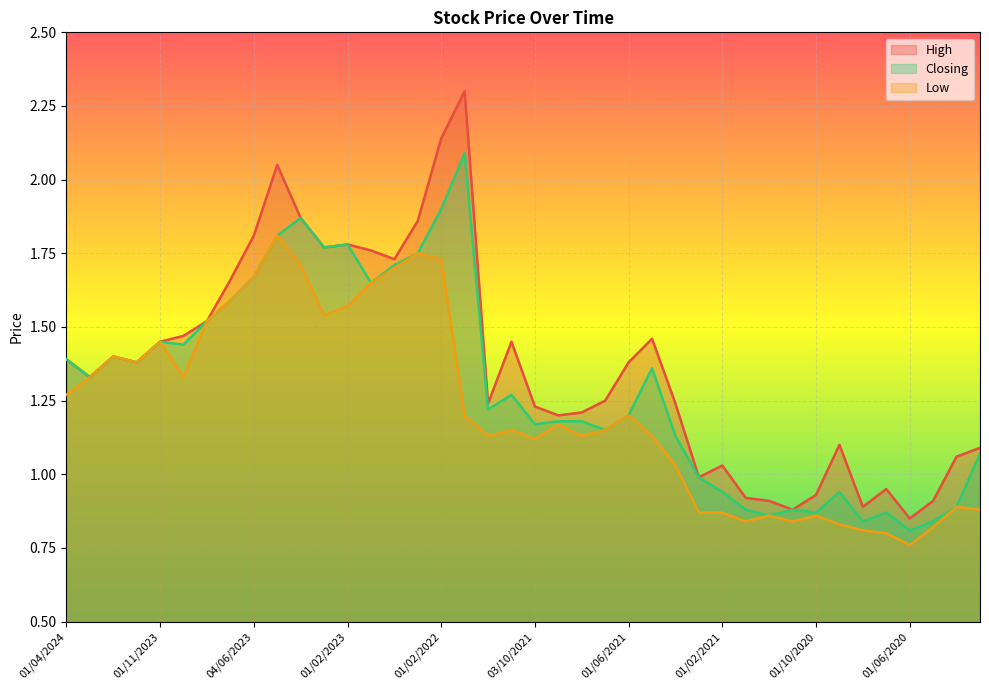

The High series shows 3.1 at 01/02/2022. True or false?

False